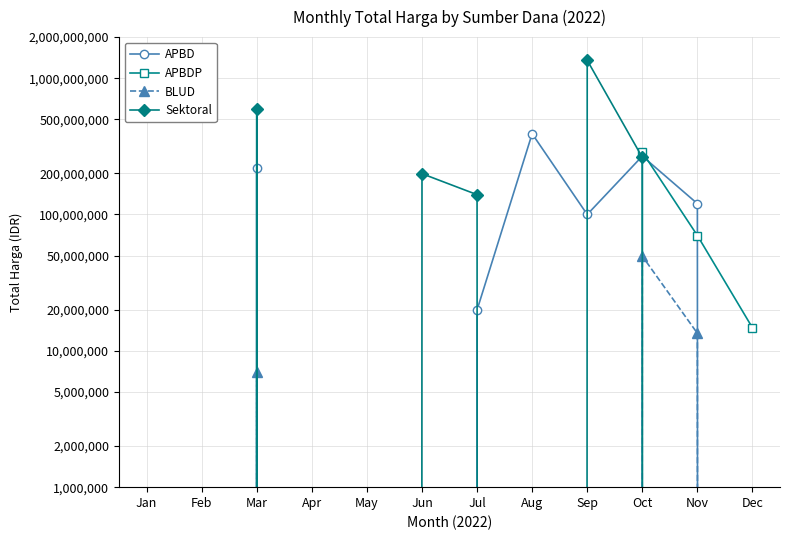

True or false: BLUD and APBDP cross at least once.

False